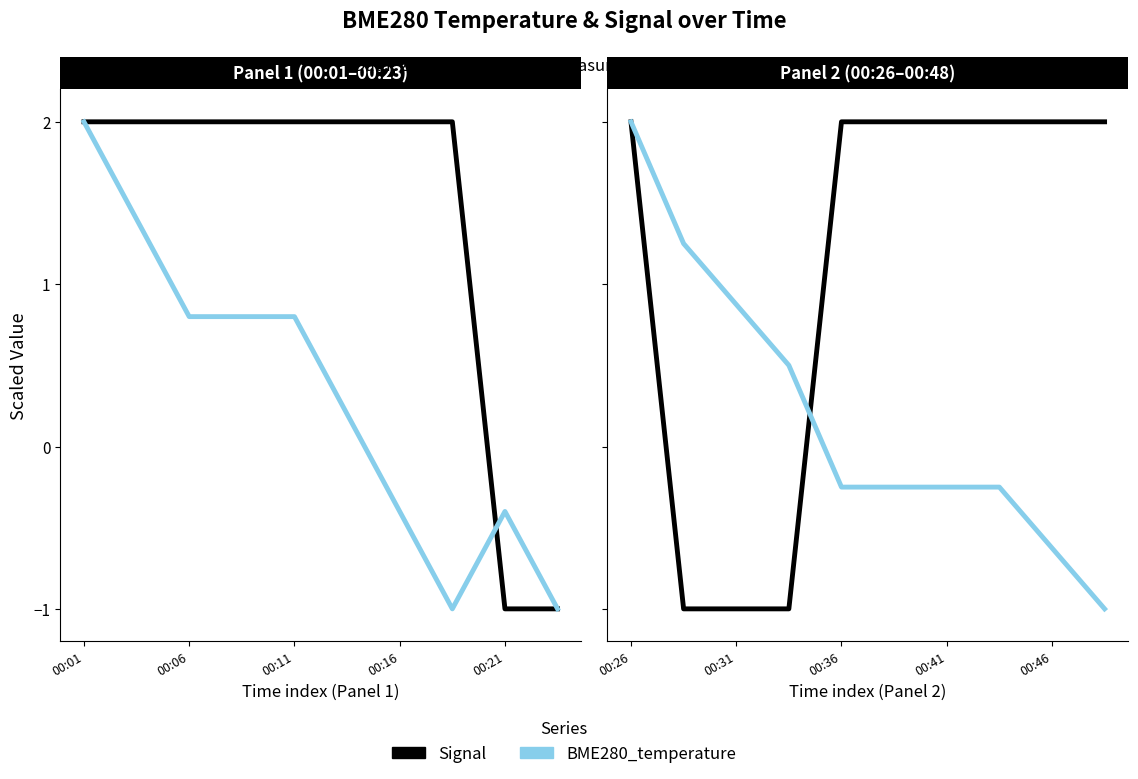

How many lines are shown in the chart?

2